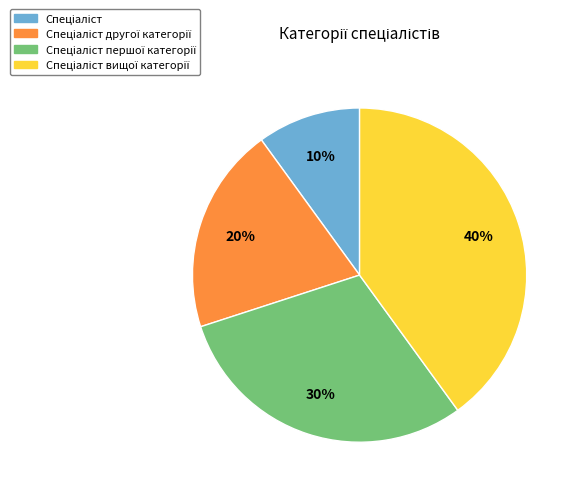

Count the number of slices in the pie.

4